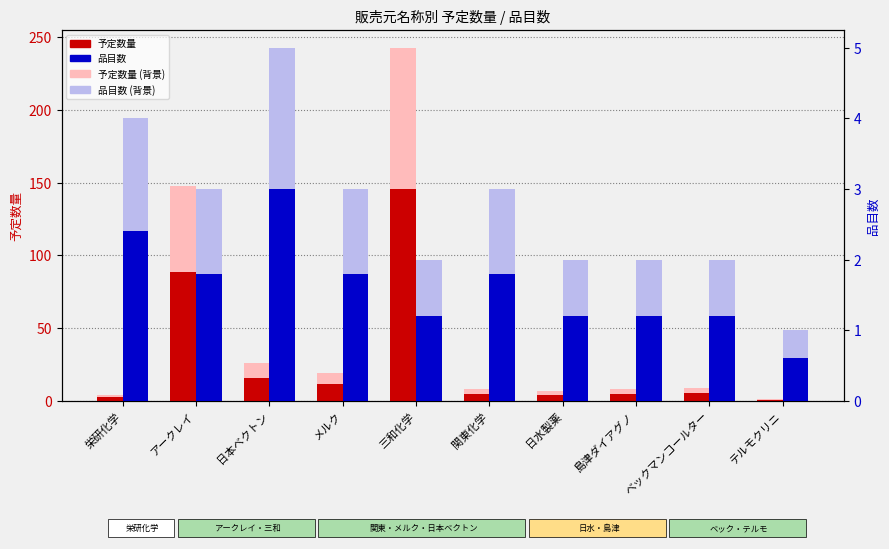

What is the difference between the second highest and second lowest values in the 予定数量 series?

86.4